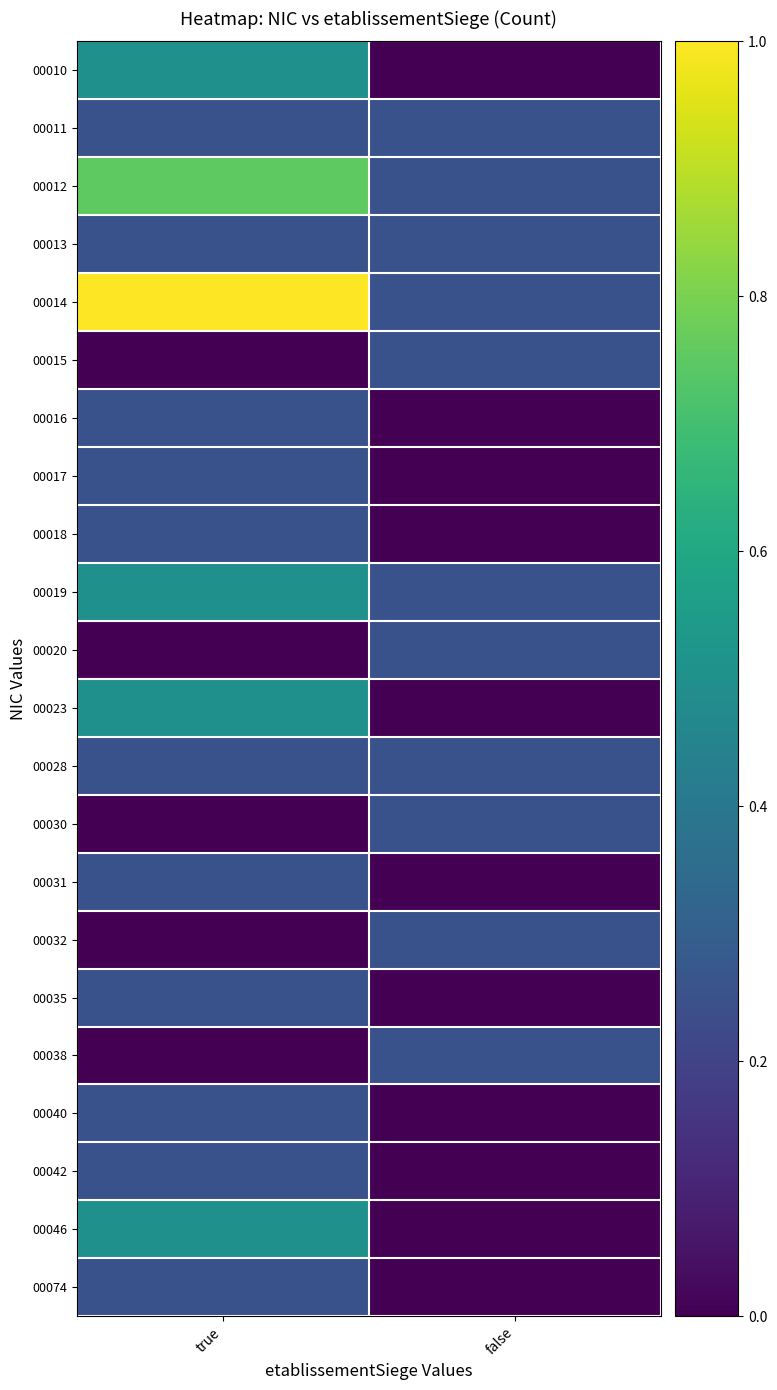

Rank the series by their maximum value, from lowest to highest.

00011, 00013, 00015, 00016, 00017, 00018, 00020, 00028, 00030, 00031, 00032, 00035, 00038, 00040, 00042, 00074, 00010, 00019, 00023, 00046, 00012, 00014